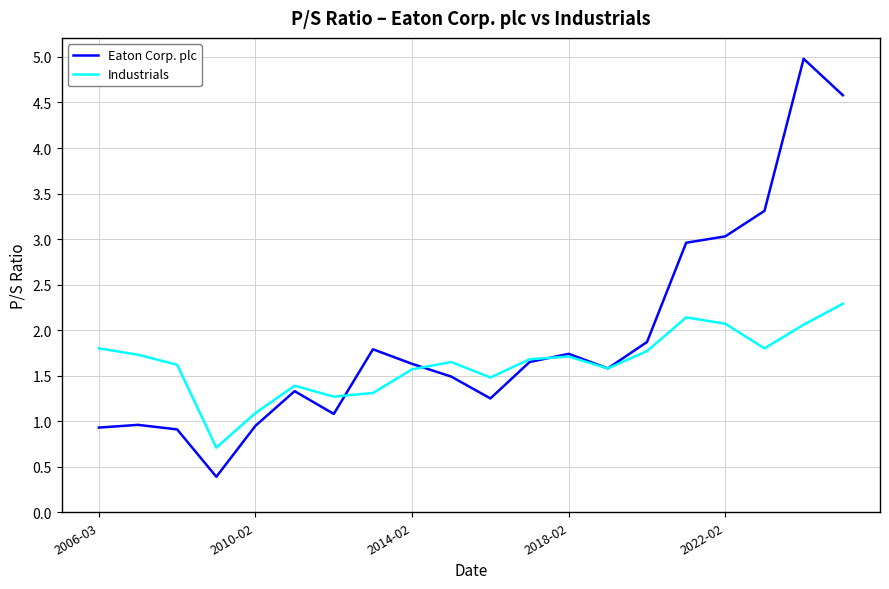

Which series has the largest total across all categories?

Eaton Corp. plc